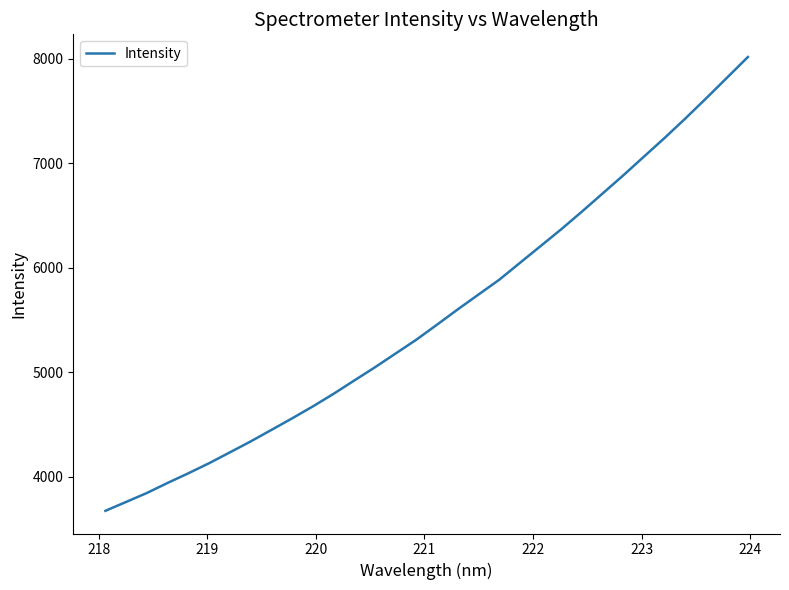

What is the minimum value shown in the chart?

3676.5